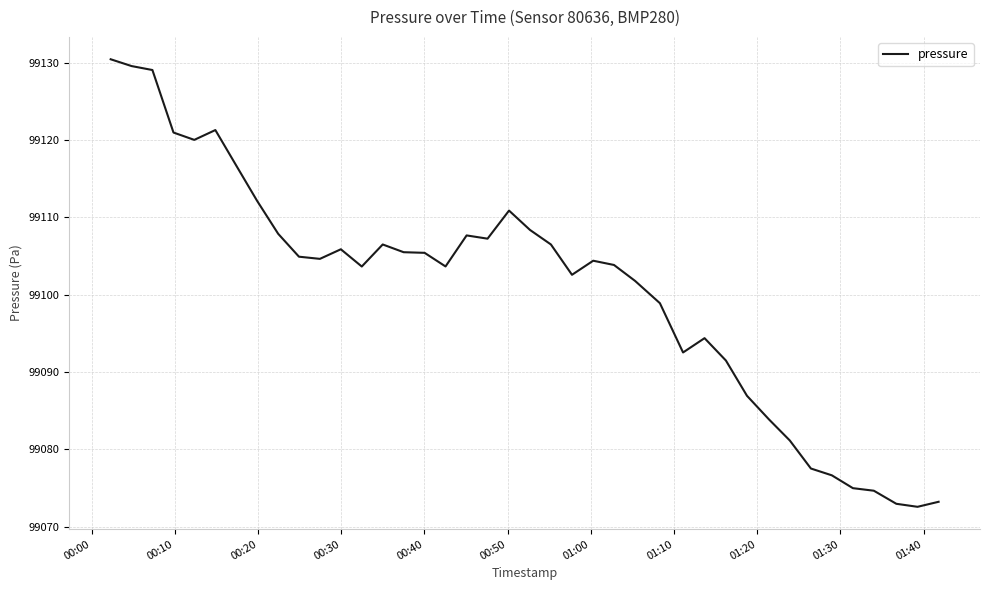

What is the average value?

99100.8